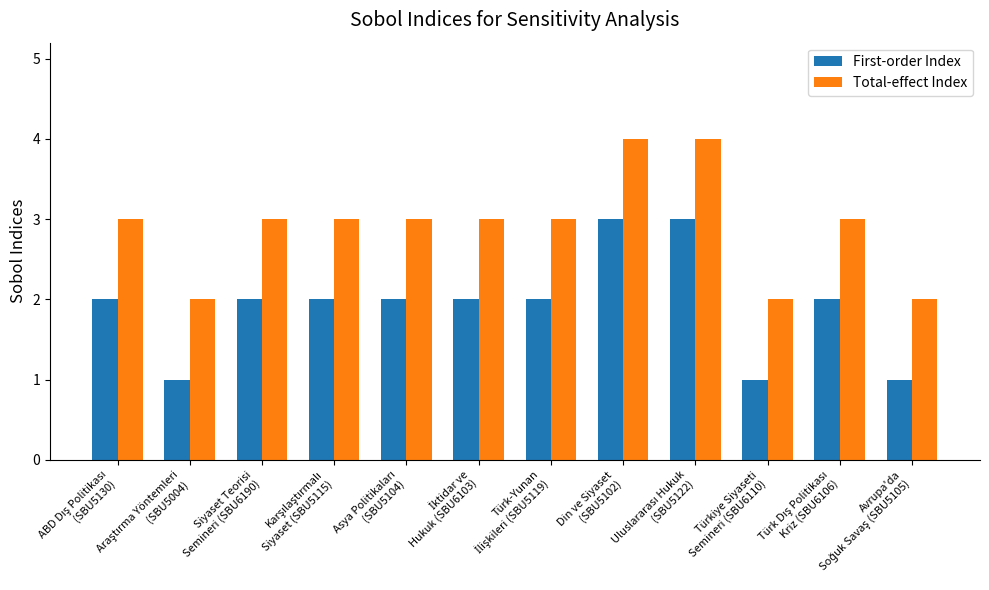

Rank the series by their average value, from lowest to highest.

First-order Index, Total-effect Index